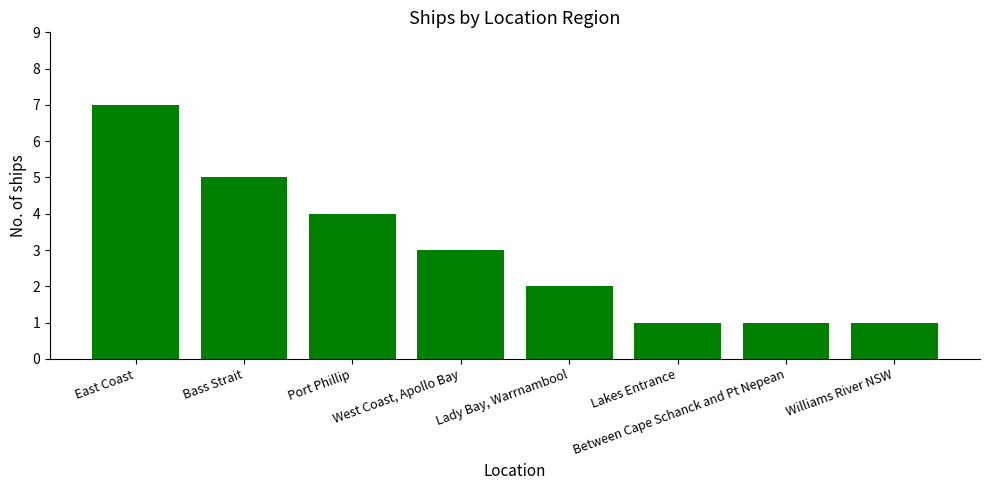

What is the maximum value shown in the chart?

7